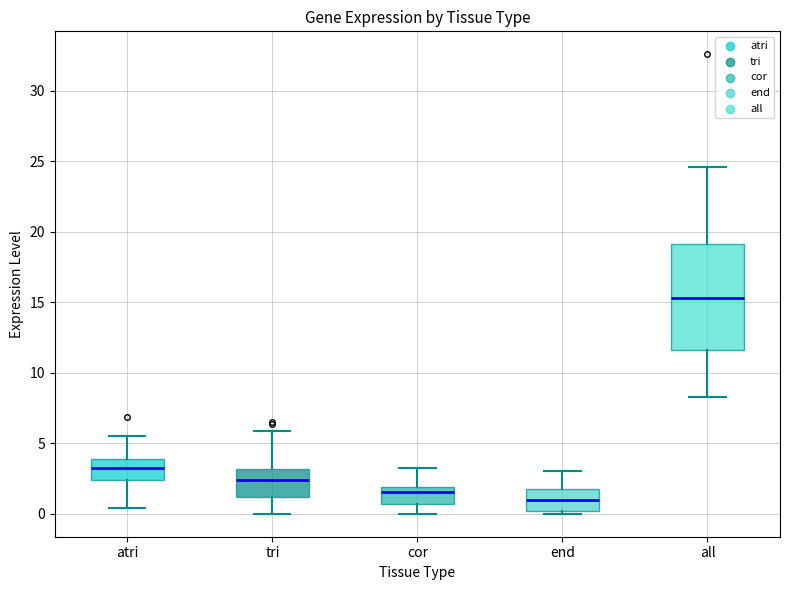

Which box is the tallest, from its lower edge to its upper edge?

all